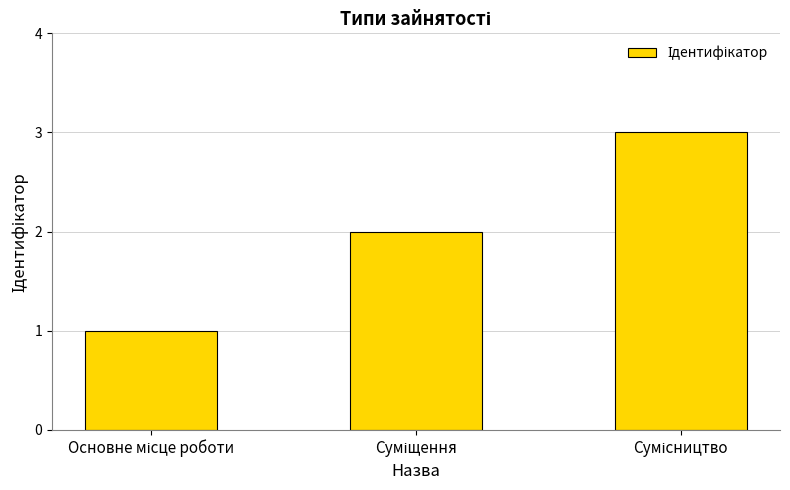

How many bars are there in total?

3